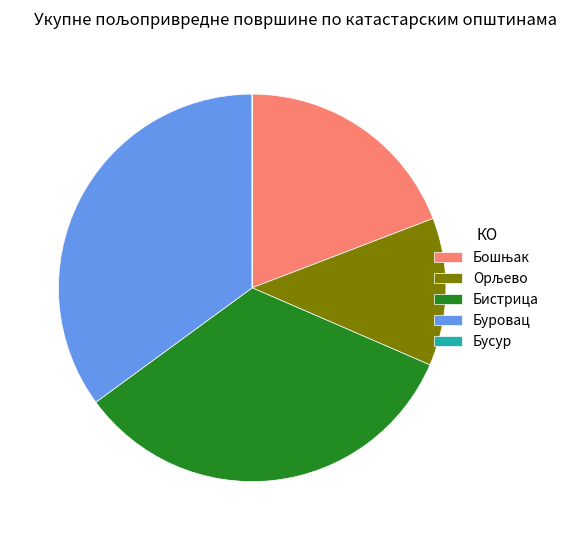

Does any single category account for the majority?

No